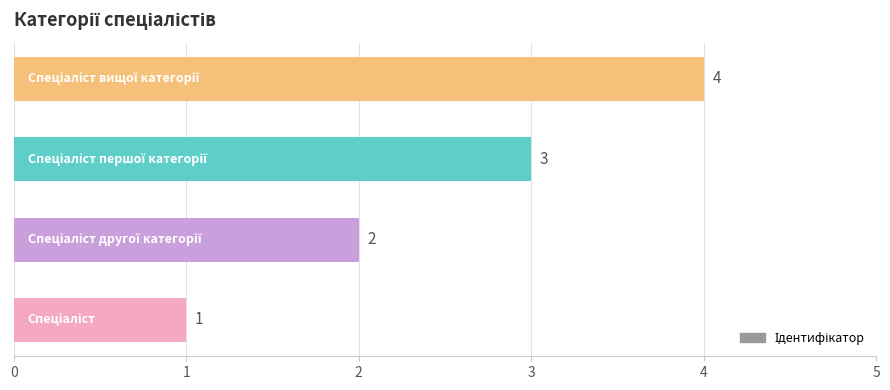

Count the values in the range 2 to 4.

3